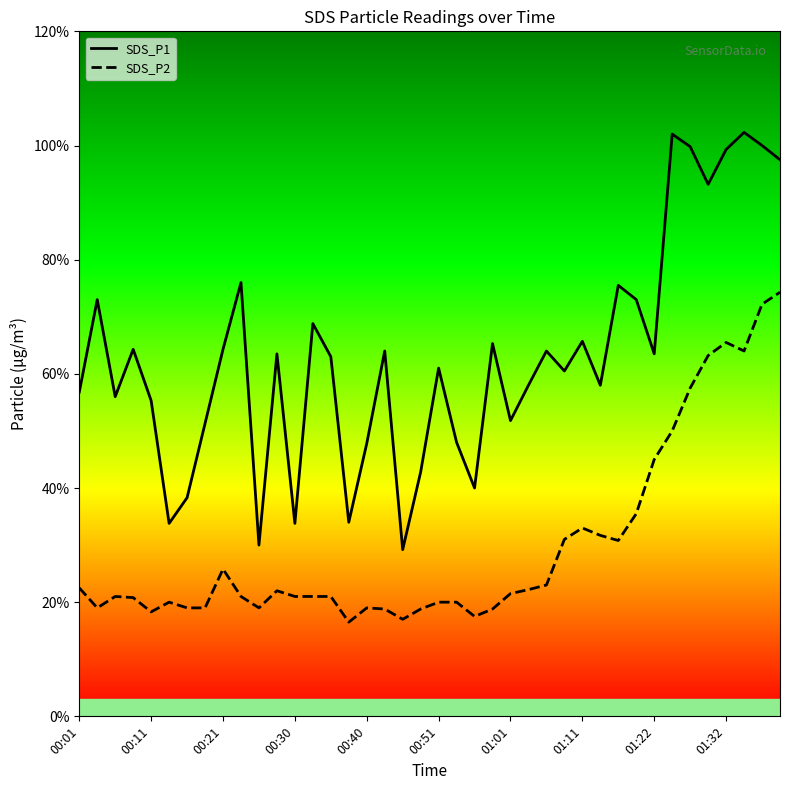

True or false: SDS_P2 and SDS_P1 cross at least once.

False